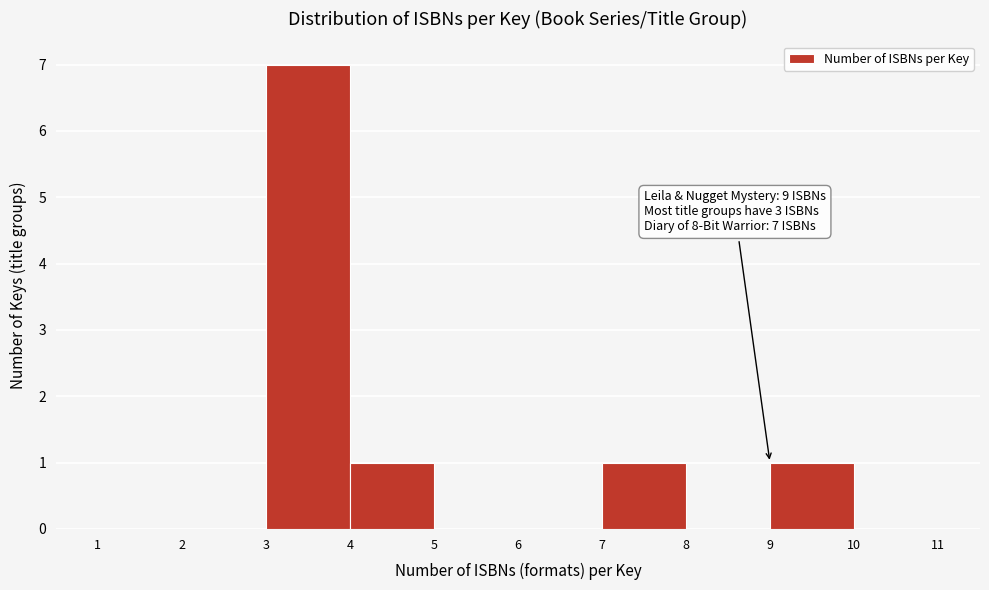

Over which range of the x-axis is the bar tallest?

3 to 4